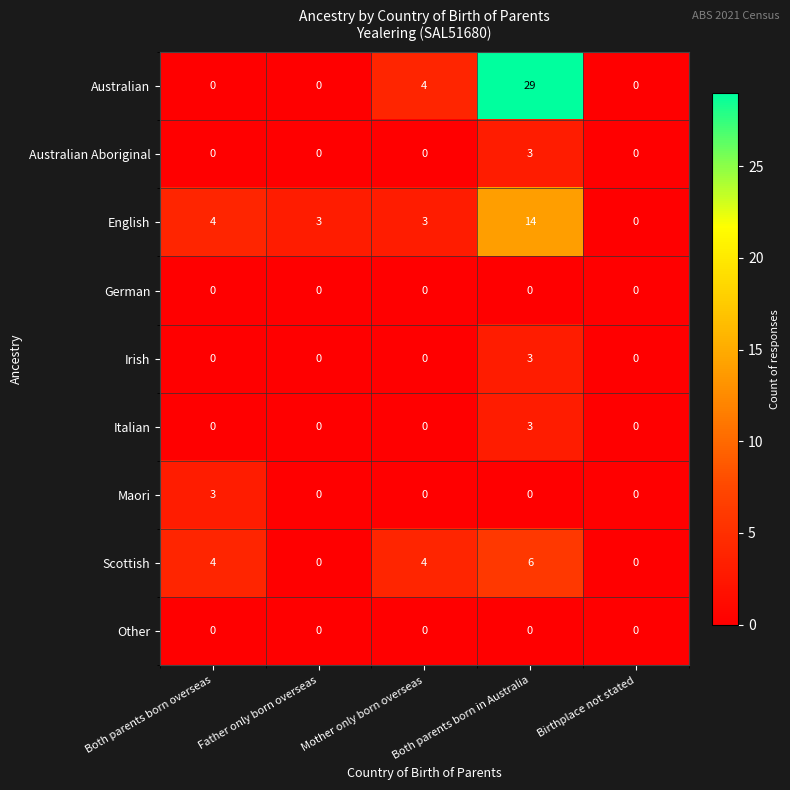

The value of Australian Aboriginal at Birthplace not stated is 0. True or false?

True